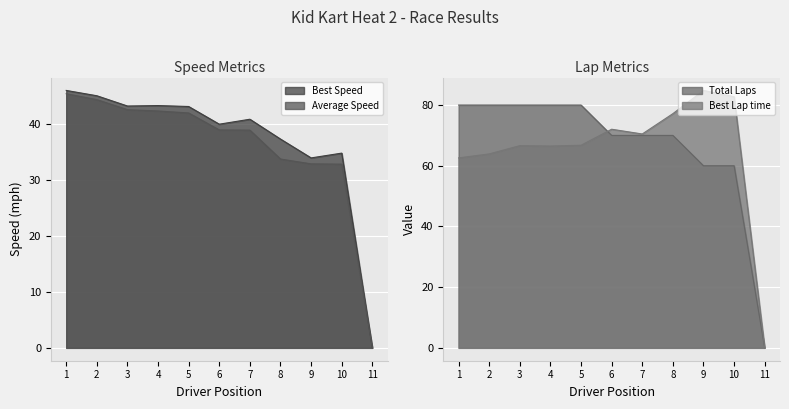

Reading left to right, what are all the values shown in this chart?

Total Laps: 80.0	80.0	80.0	80.0	80.0	70.0	70.0	70.0	60.0	60.0	0.0
Best Lap time: 62.6	63.9	66.6	66.5	66.8	72.0	70.5	77.2	84.8	82.7	0.0
Best Speed: 46.0	45.1	43.2	43.3	43.1	40.0	40.9	37.3	34.0	34.8	0.0
Average Speed: 45.4	44.4	42.6	42.3	42.0	39.0	38.9	33.8	32.9	32.8	0.0